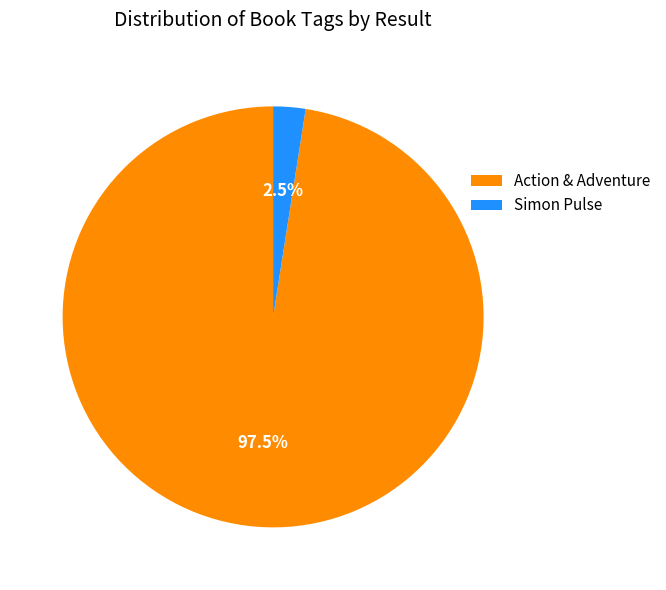

Does any single category account for the majority?

Yes